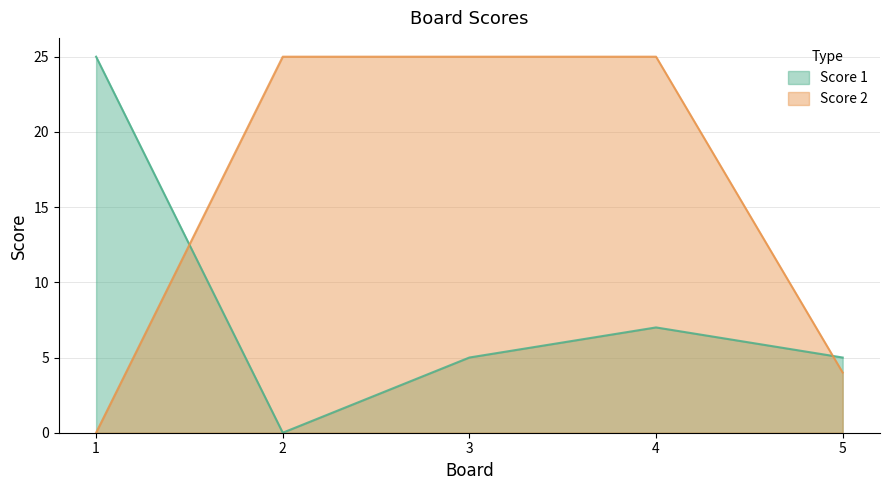

What is the maximum value shown in the chart?

25